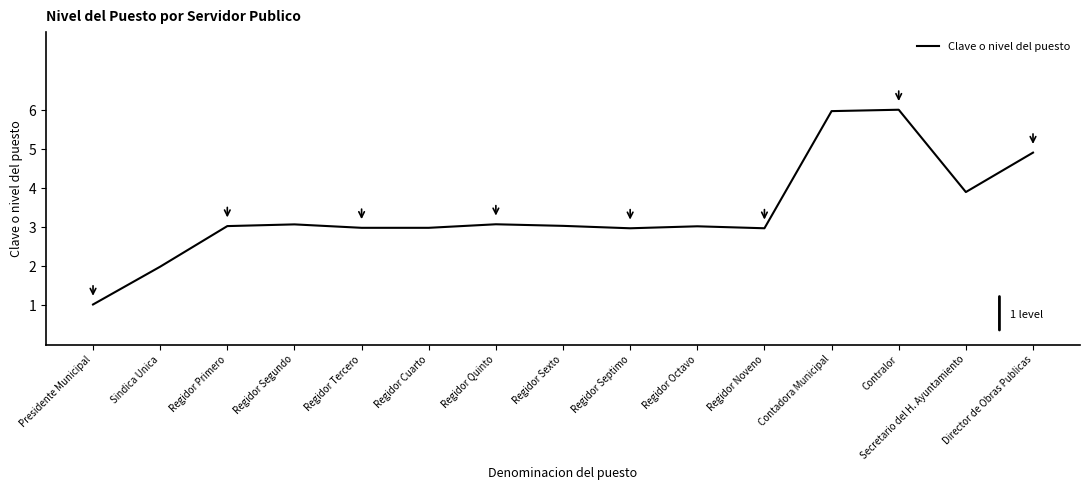

What is the minimum value shown in the chart?

1.0